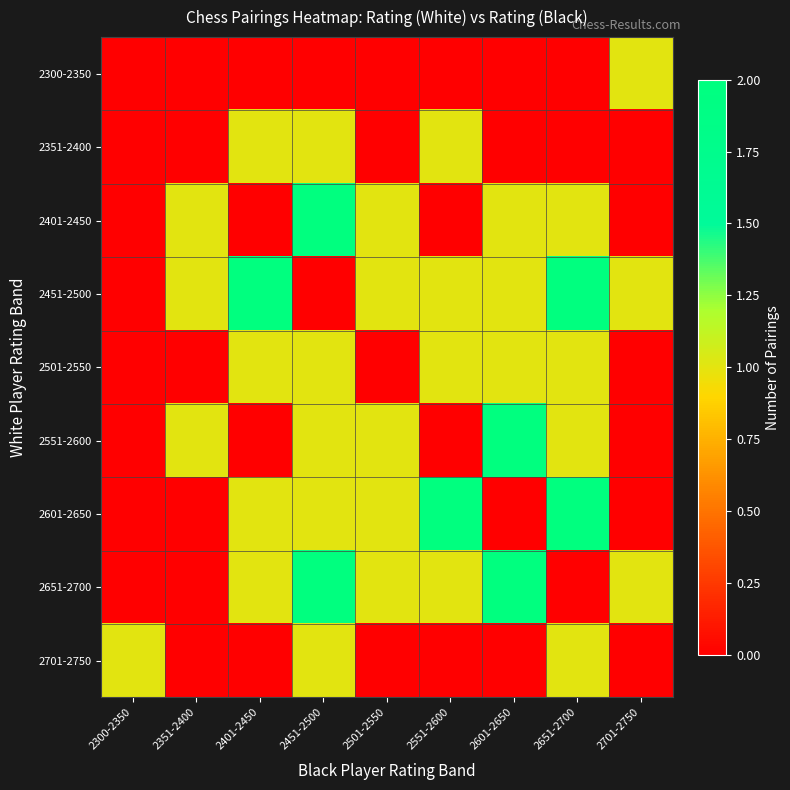

Which label corresponds to the largest value in the chart?

2451-2500